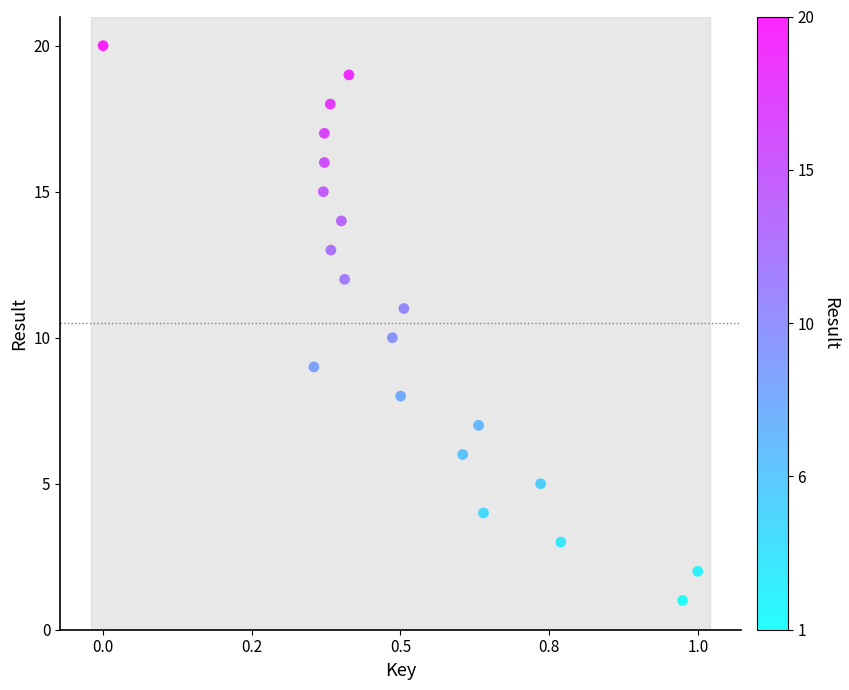

What is the range of Y values (max minus min)?

19